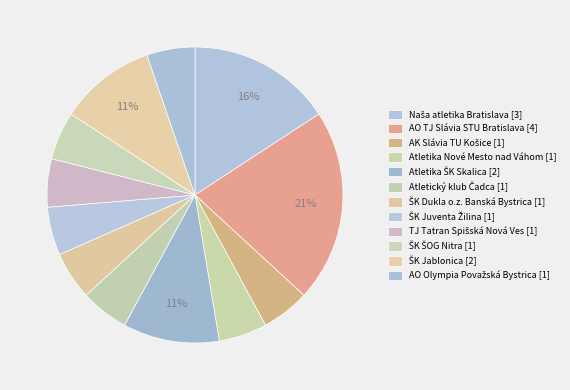

Count the number of slices in the pie.

12